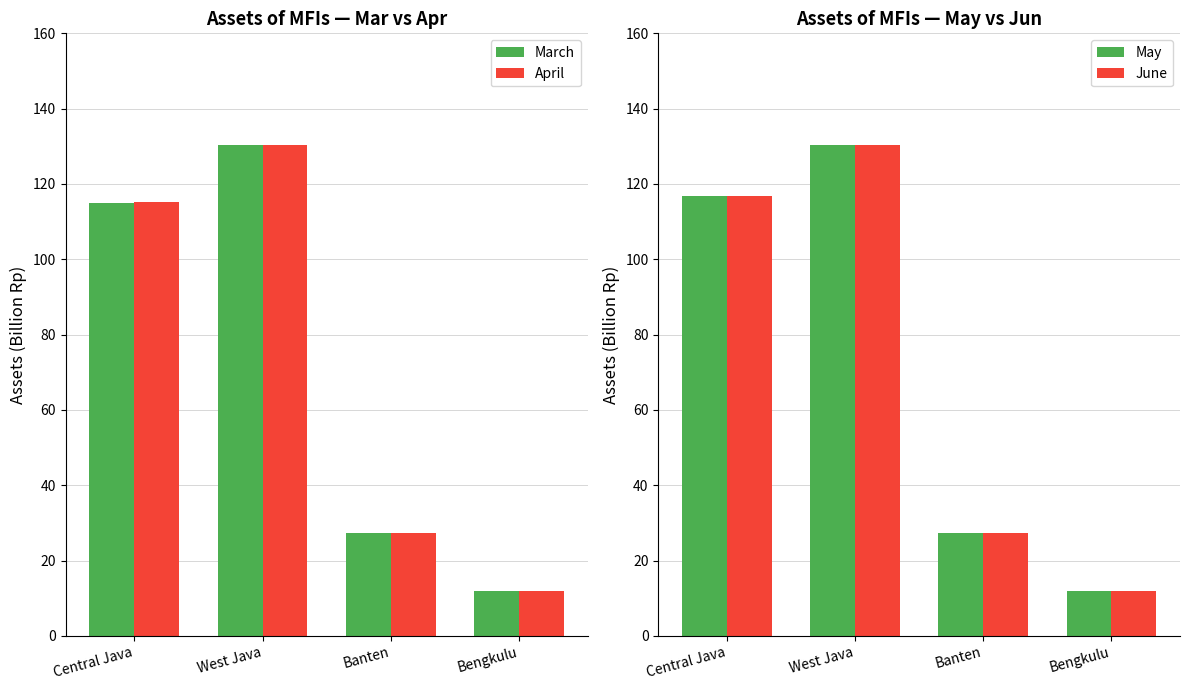

How many data points in March are less than 115?

2